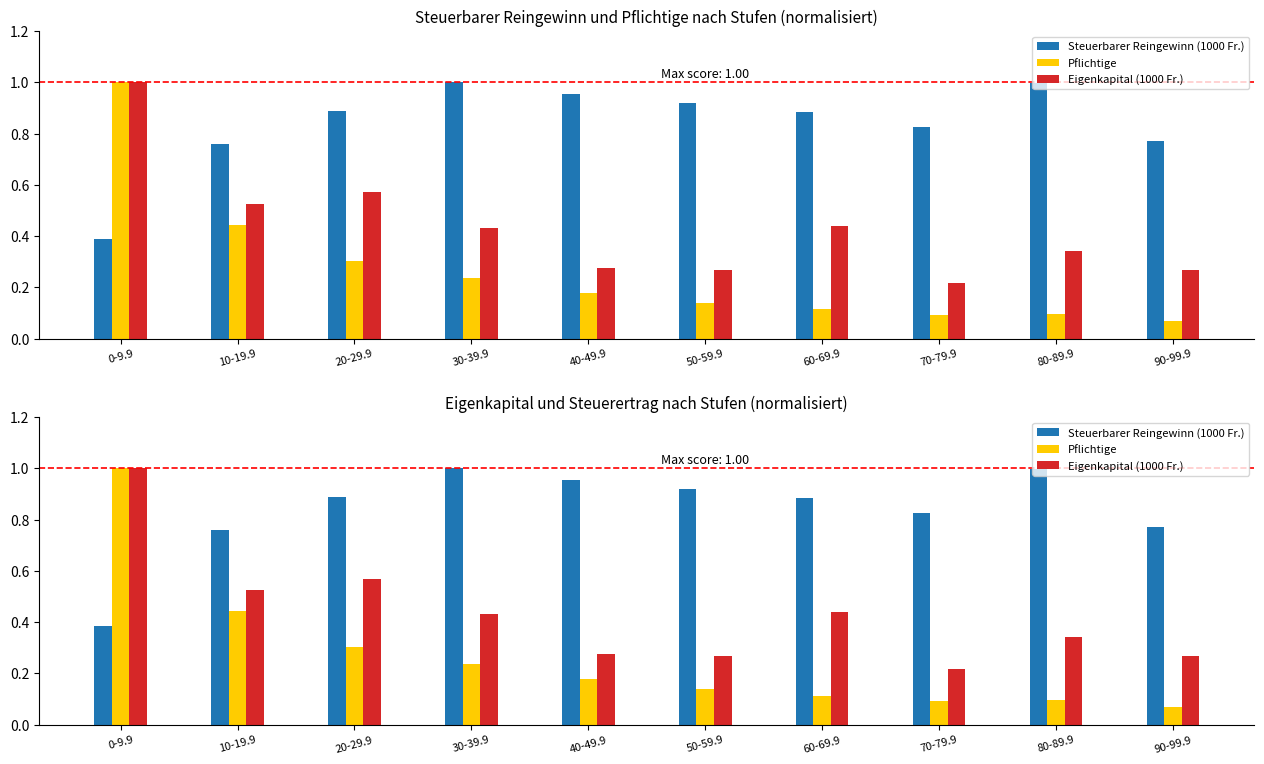

What is the value of the Eigenkapital (1000 Fr.) bar at the 1st from the left?

1.0